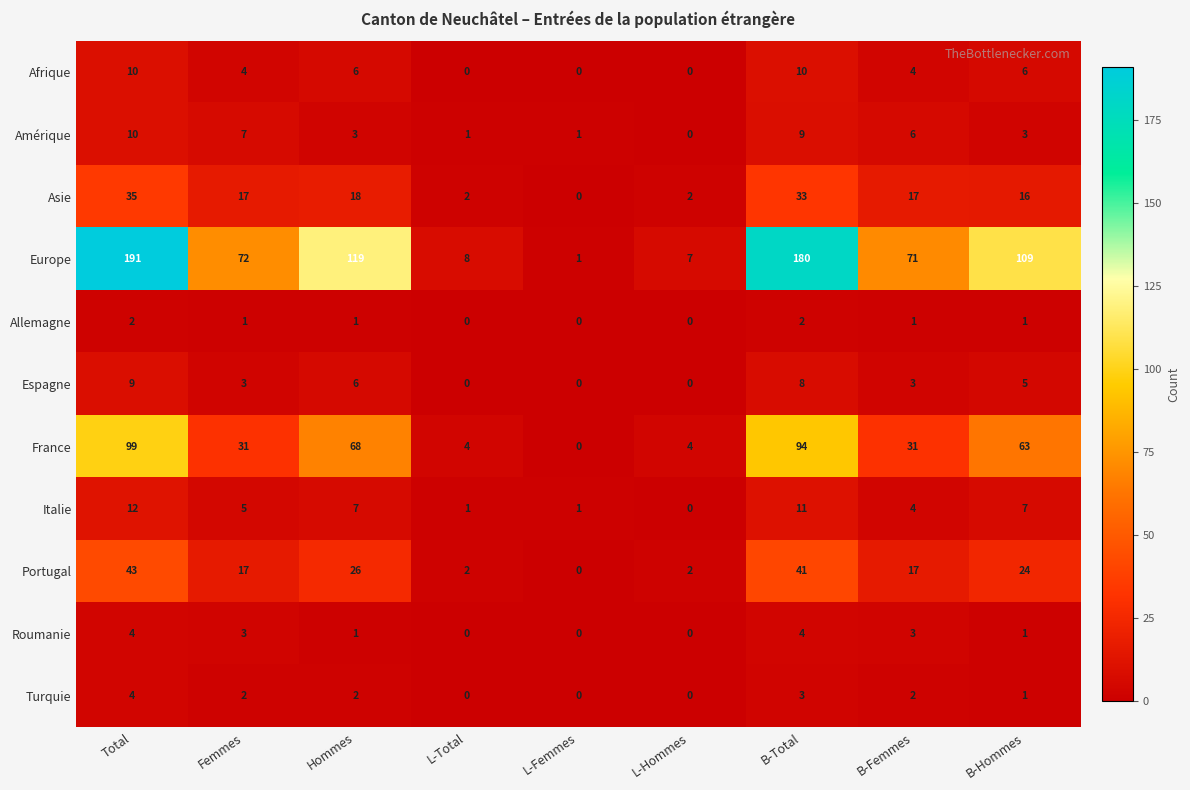

Rank the series at B-Total from highest to lowest value.

Europe, France, Portugal, Asie, Italie, Afrique, Amérique, Espagne, Roumanie, Turquie, Allemagne